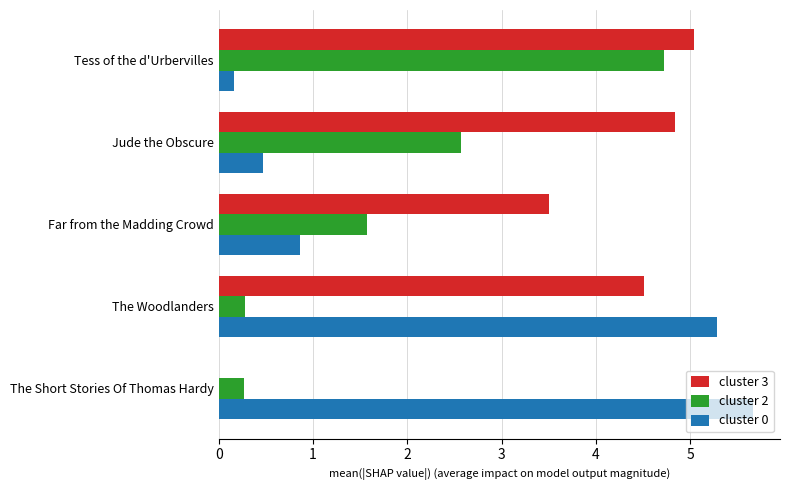

What is the greatest value displayed?

5.7